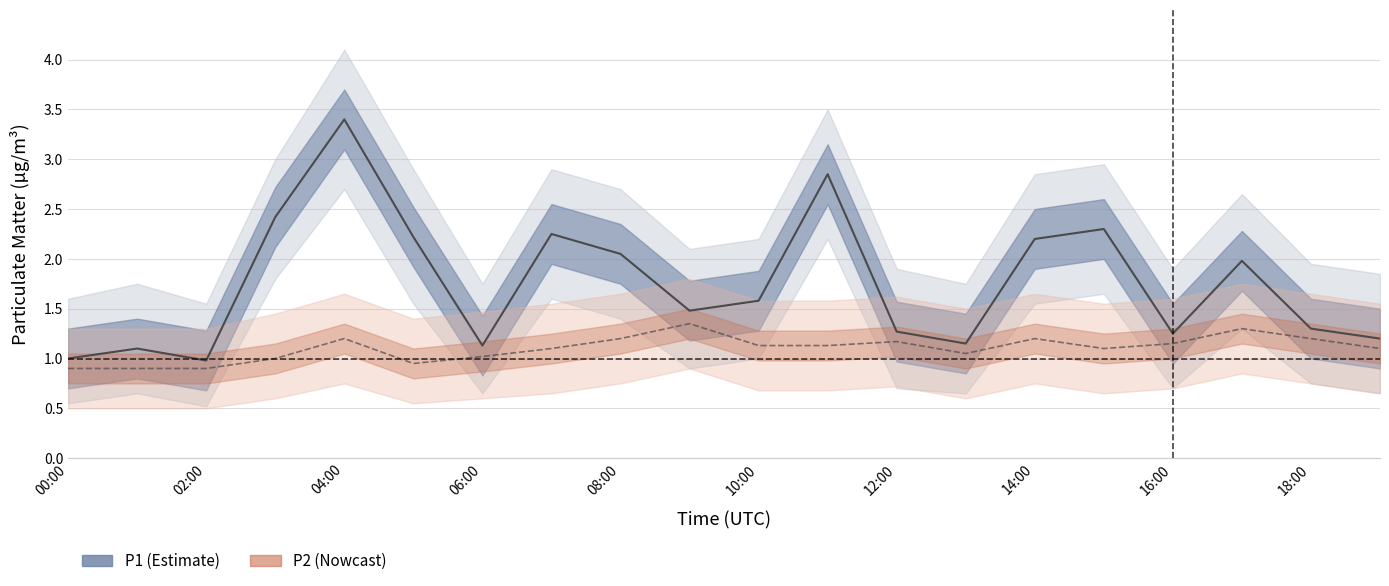

What is the maximum value shown in the chart?

4.1